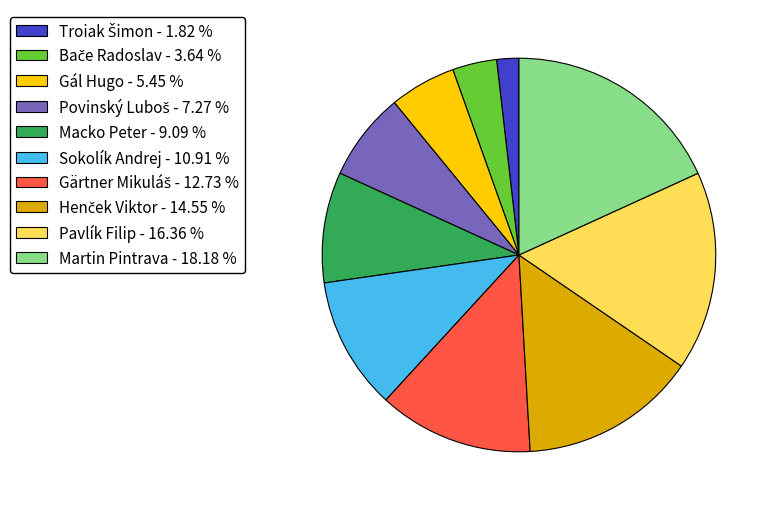

Between Martin Pintrava - 18.18 % and Macko Peter - 9.09 %, which is larger?

Martin Pintrava - 18.18 %